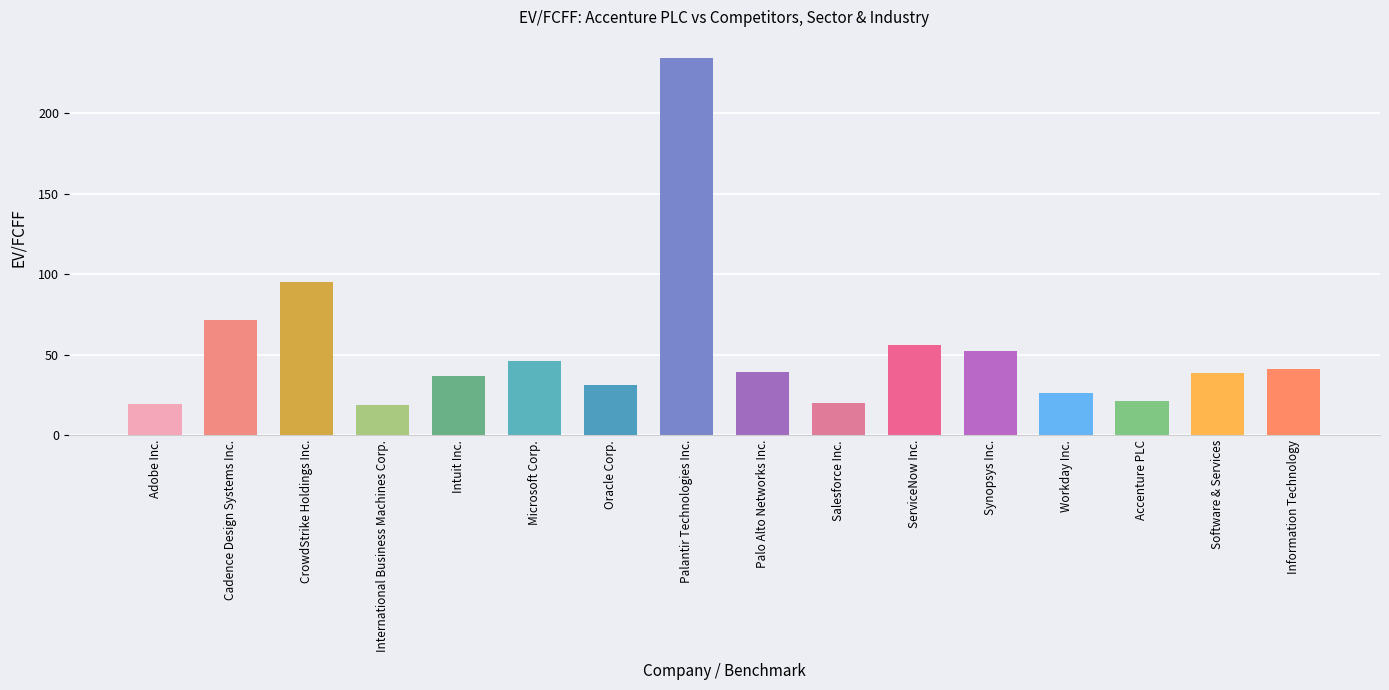

What is the label of the 14th bar from the right?

CrowdStrike Holdings Inc.